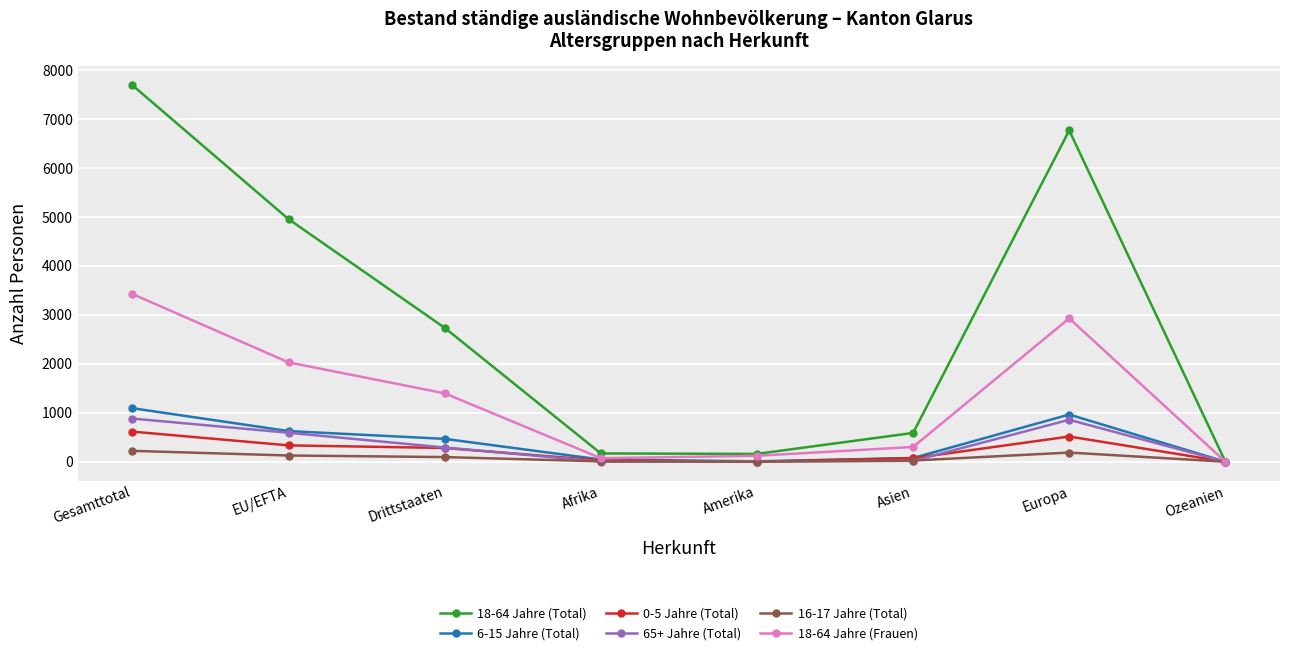

Is it true that 65+ Jahre (Total) equals 17 at Asien?

True